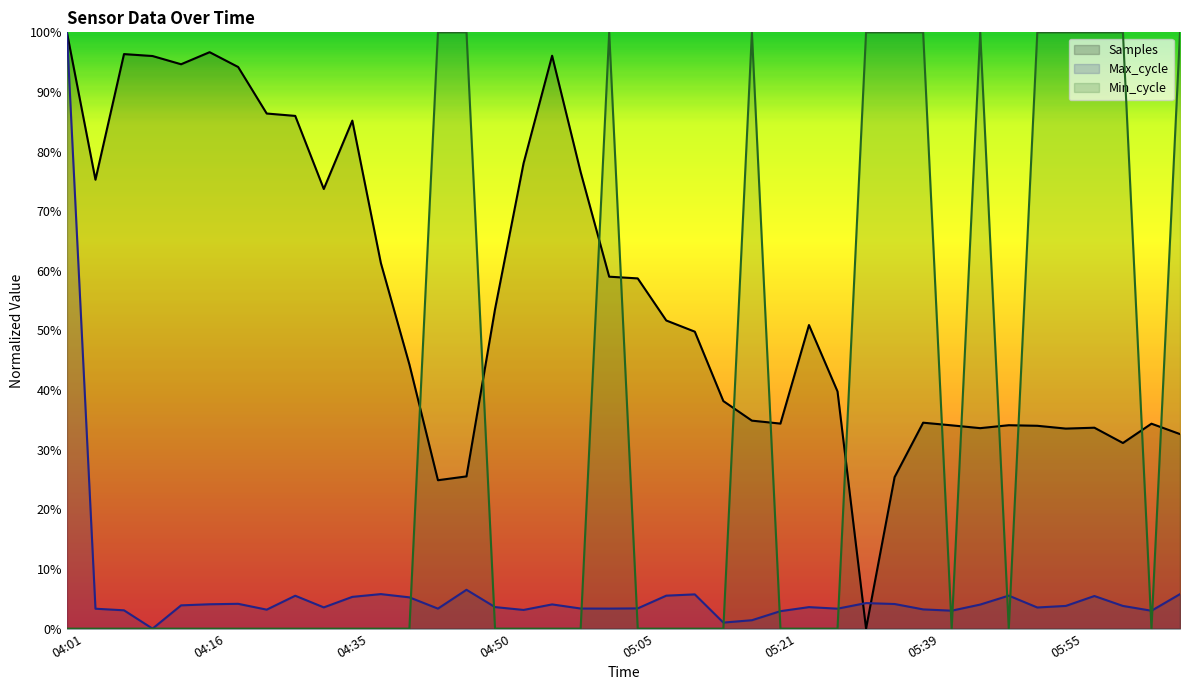

Which series has the largest range (max minus min)?

Samples